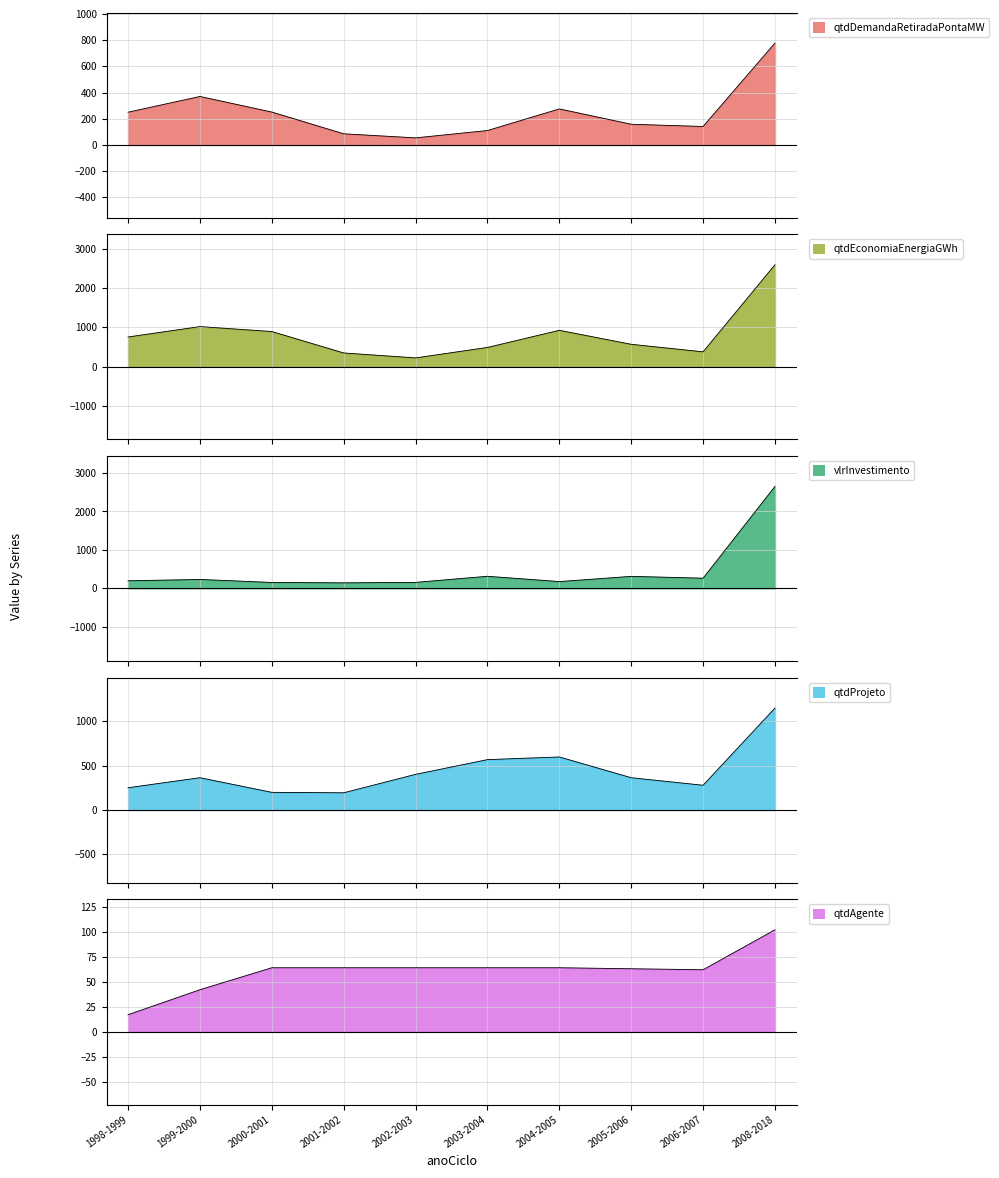

True or false: qtdEconomiaEnergiaGWh and qtdDemandaRetiradaPontaMW cross at least once.

False